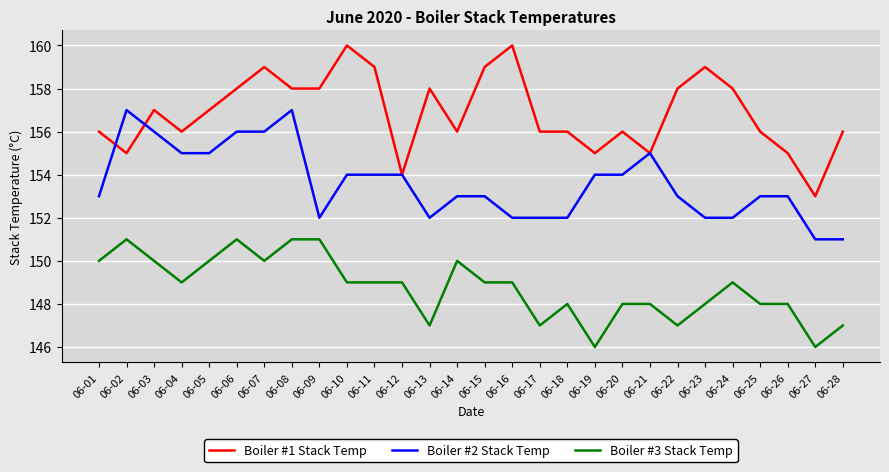

What is the spread (max minus min) of values at 06-15?

10